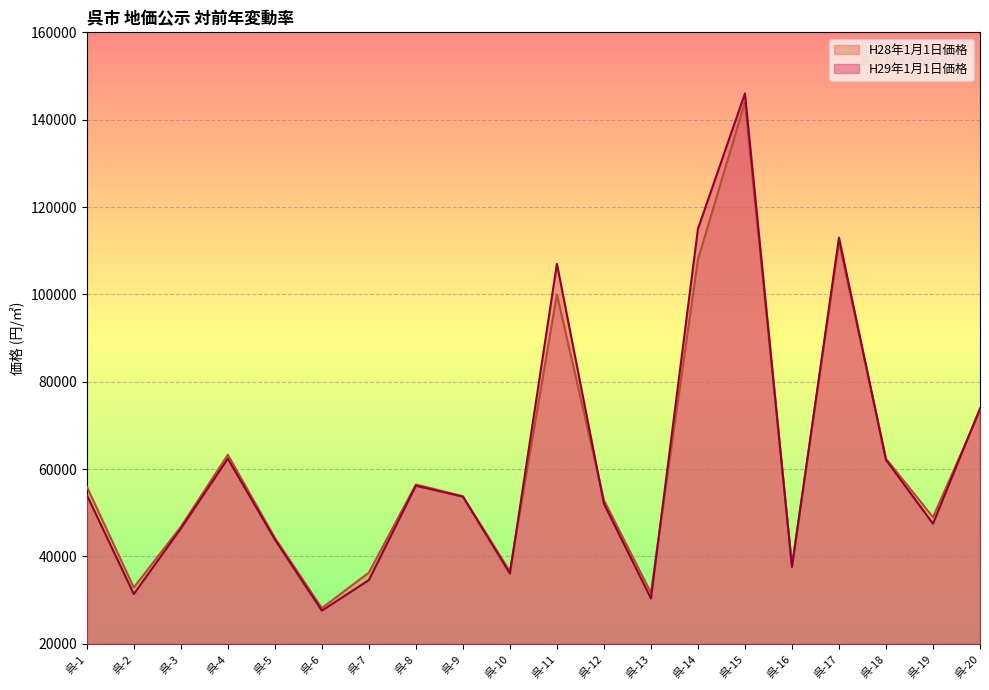

How many intersections are there between H29年1月1日価格 and H28年1月1日価格?

7